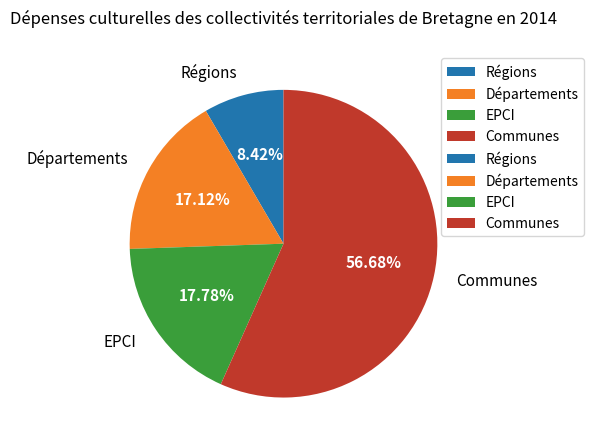

Rank the categories by value from highest to lowest.

Communes, EPCI, Départements, Régions